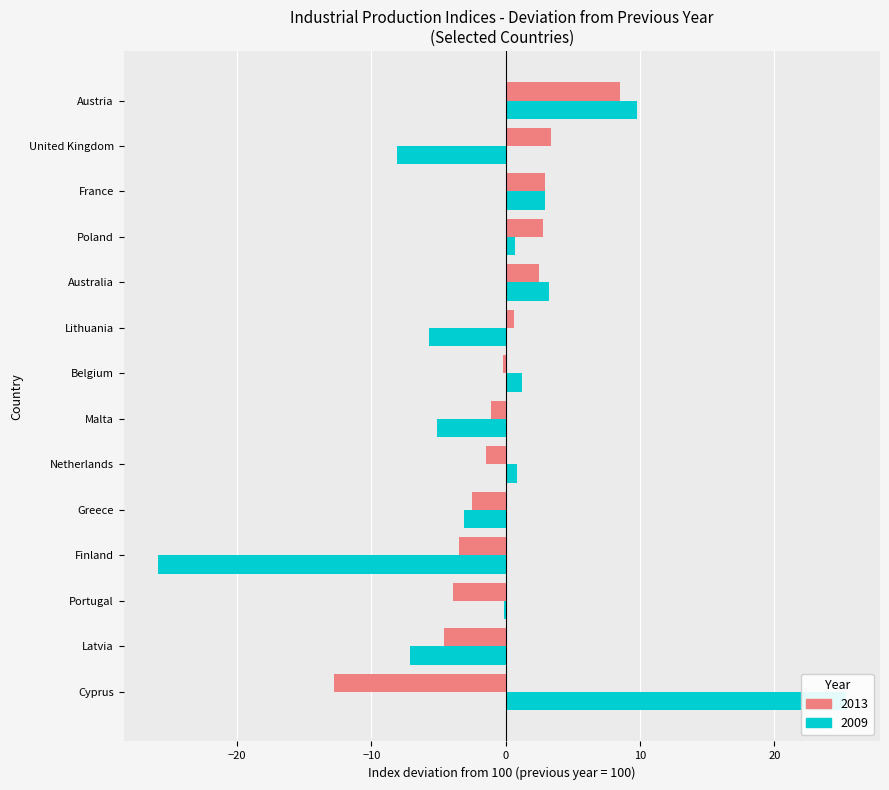

Which series has the largest range (max minus min)?

2009